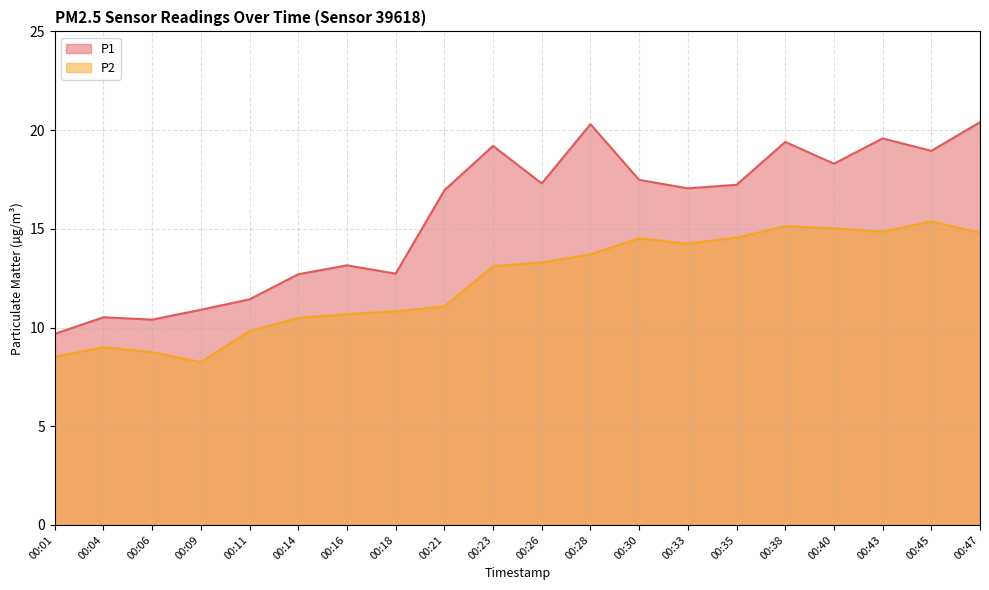

Between 00:28 and 00:47, which is larger?

00:47